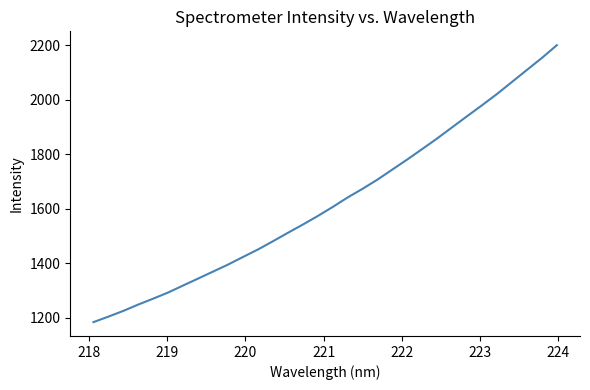

What is the difference between the maximum and minimum values?

1016.4